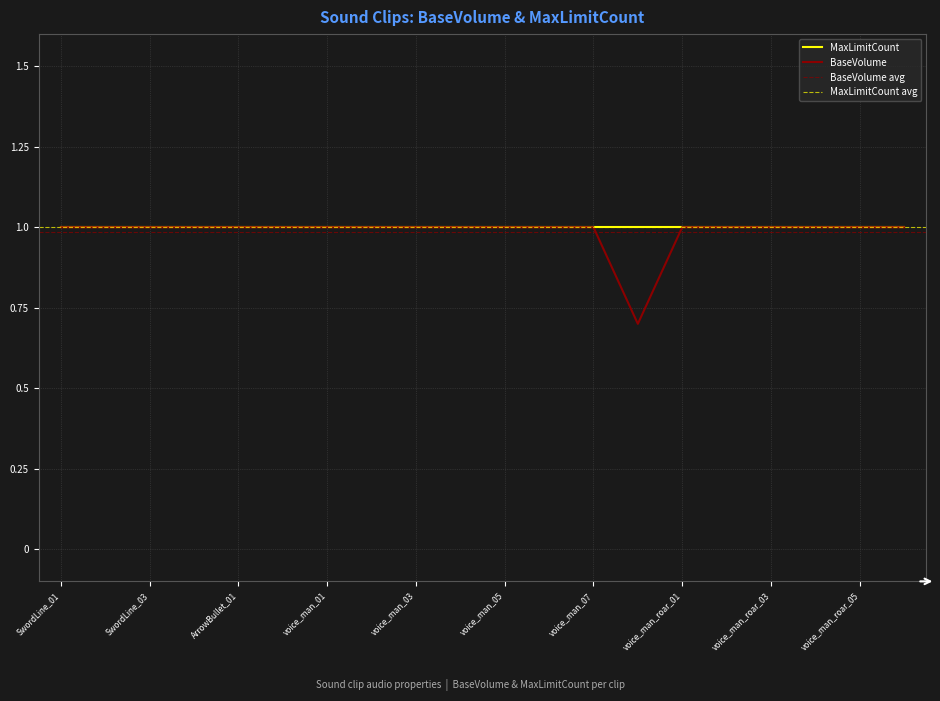

Reading left to right, what are all the values shown in this chart?

SwordLine_01=1.0	SwordLine_02=1.0	SwordLine_03=1.0	sword_dance_01=1.0	ArrowBullet_01=1.0	damaged_01=1.0	voice_man_01=1.0	voice_man_02=1.0	voice_man_03=1.0	voice_man_04=1.0	voice_man_05=1.0	voice_man_06=1.0	voice_man_07=1.0	Eff_SkillH2030_1=0.7	voice_man_roar_01=1.0	voice_man_roar_02=1.0	voice_man_roar_03=1.0	voice_man_roar_04=1.0	voice_man_roar_05=1.0	voice_man_roar_06=1.0